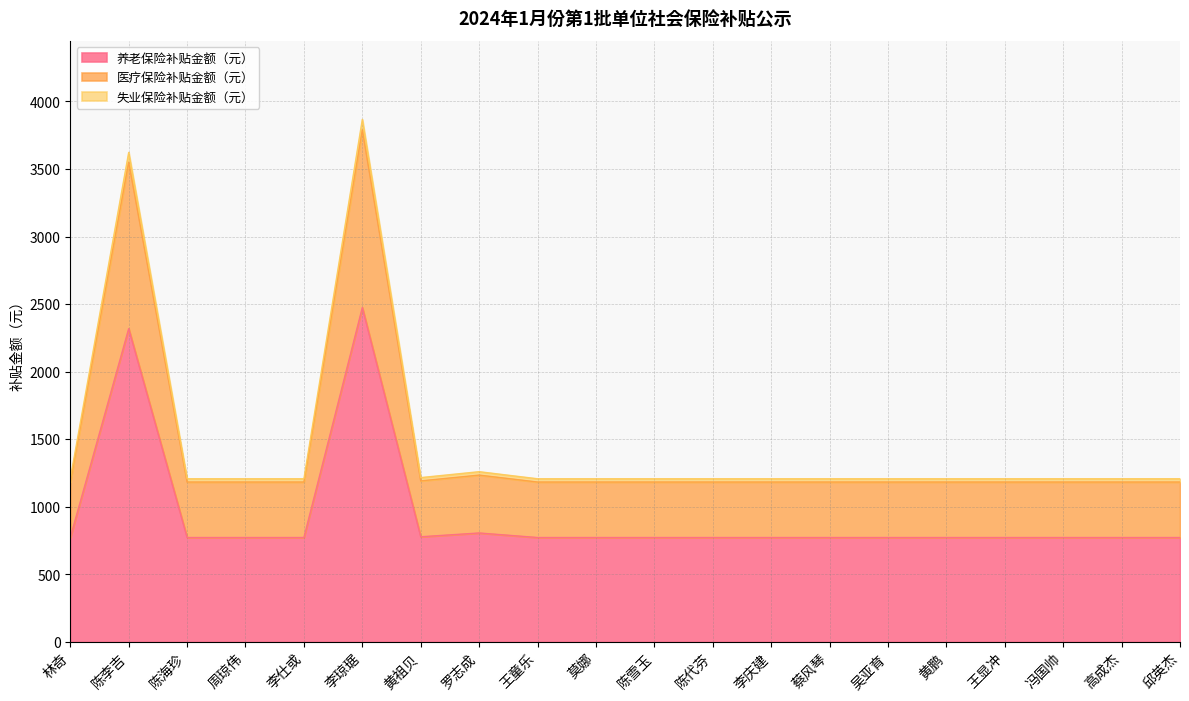

What is the maximum value for 养老保险补贴金额（元）?

2474.8